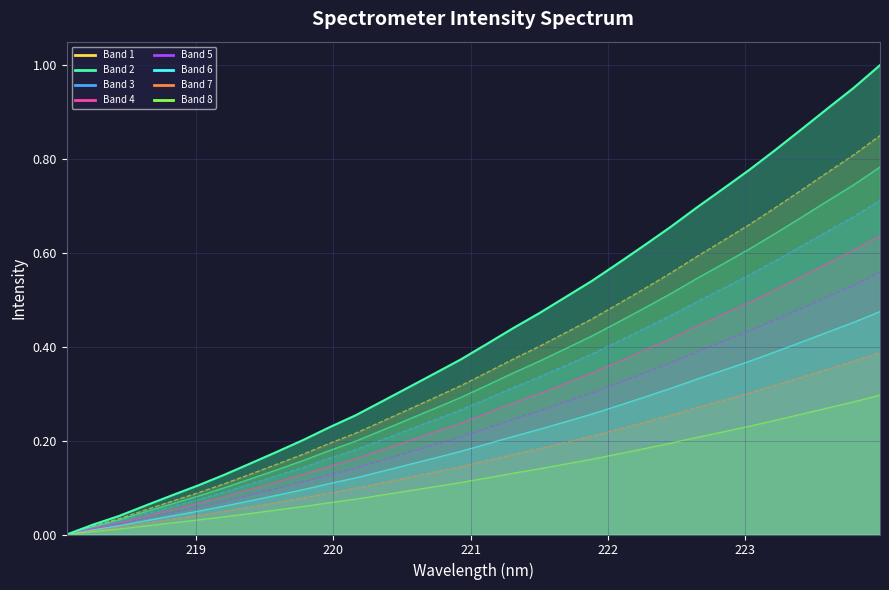

The chart shows a value of 0.7 at 223.408. True or false?

True